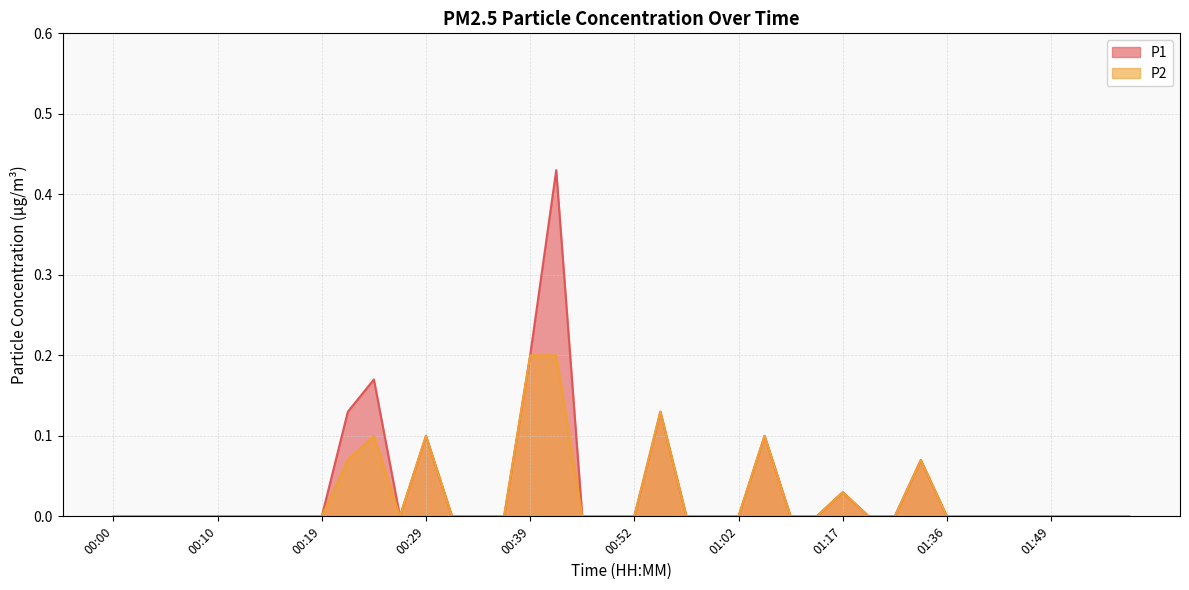

What position from the left is 01:02?

25